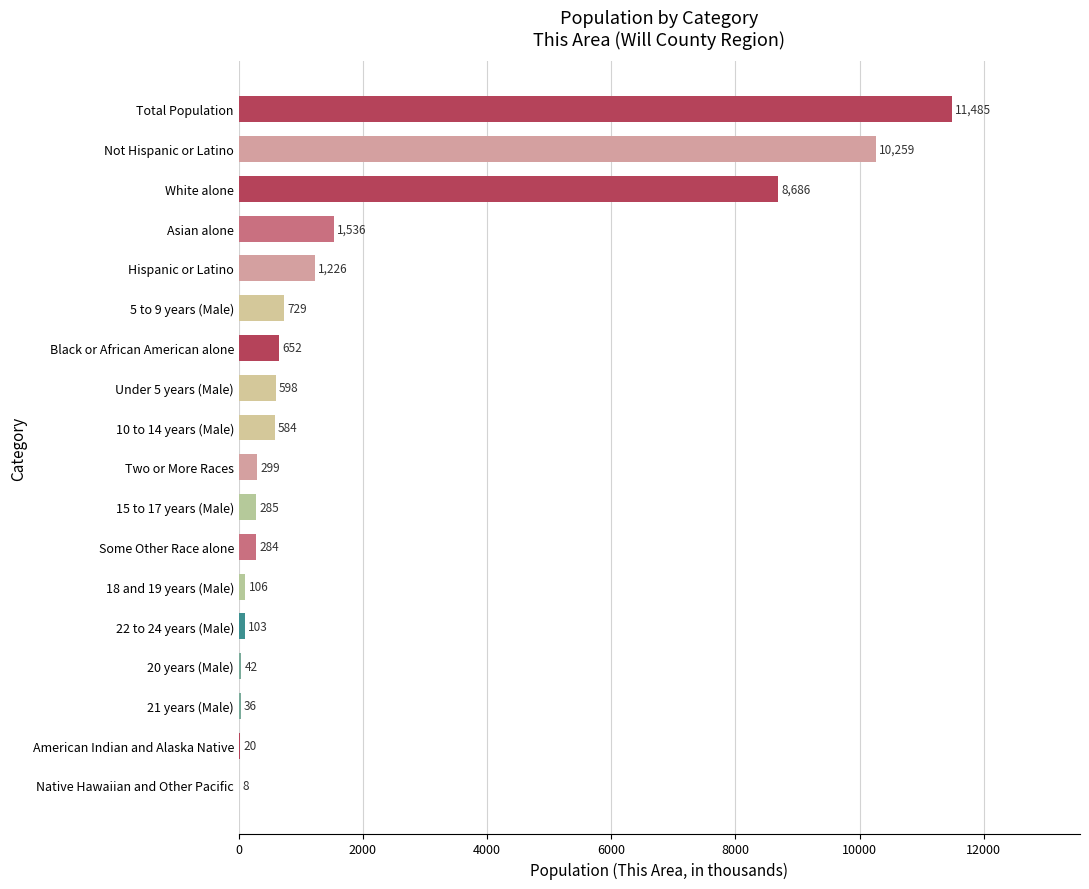

What is the average value?

2052